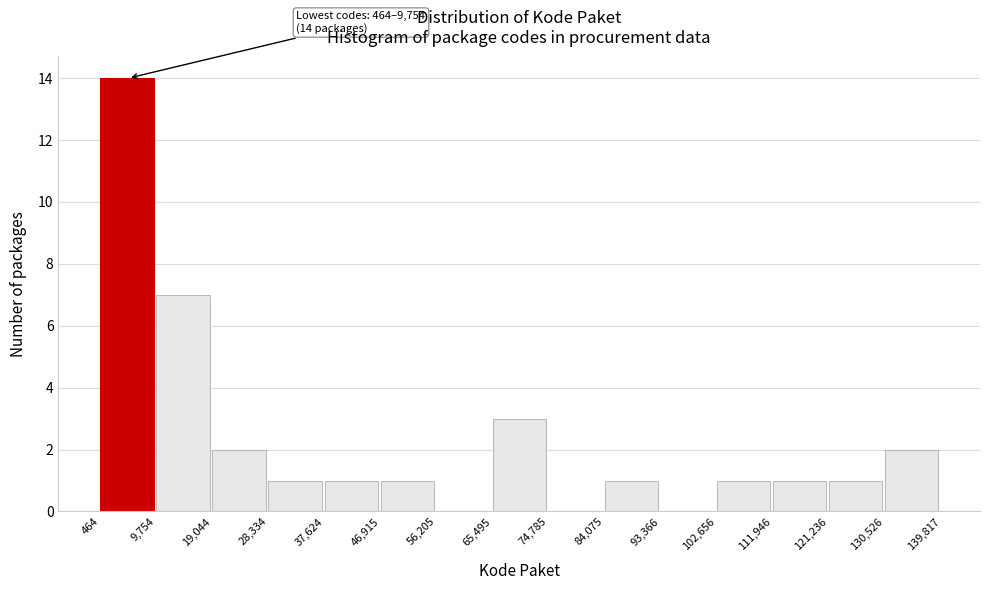

Which range on the x-axis has the tallest bar?

464 to 9,754